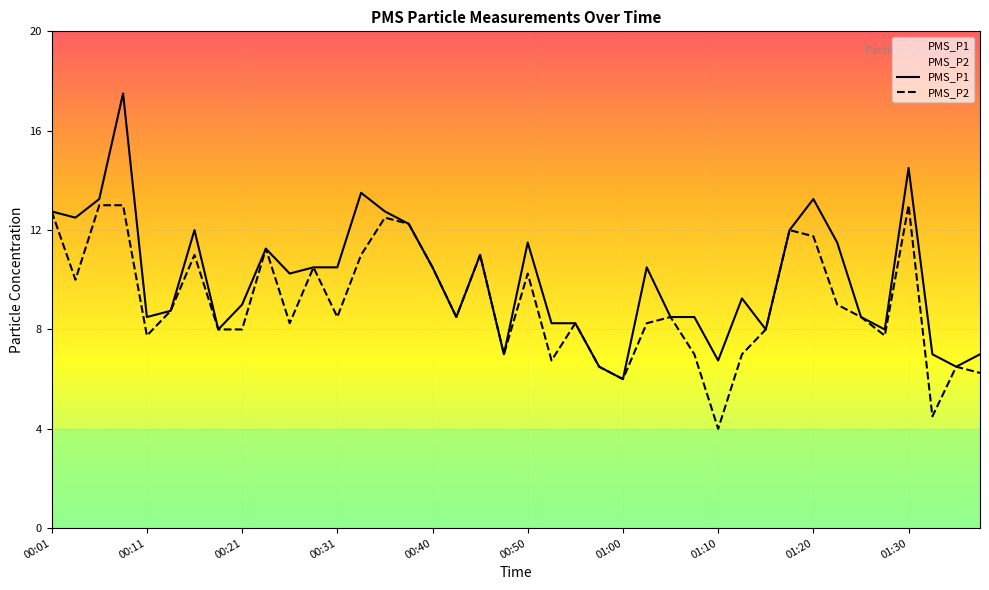

Is it true that PMS_P1 equals 11.3 at 00:48?

False